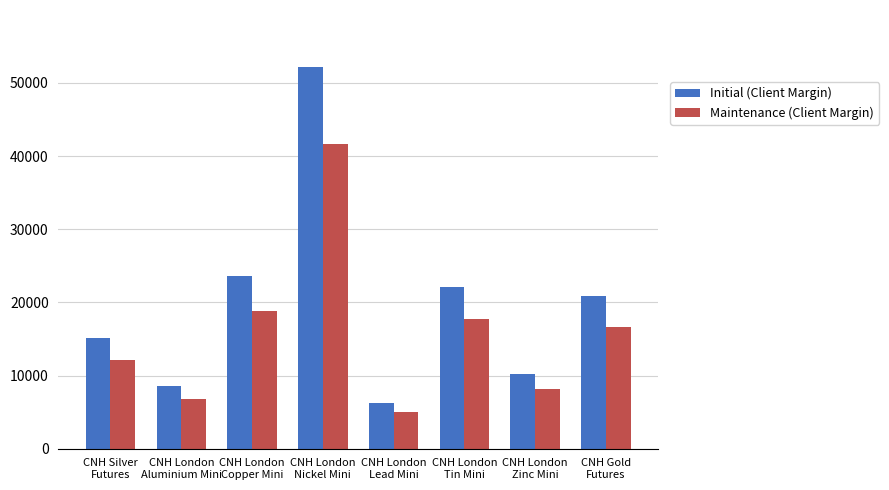

Are the bars horizontal?

No